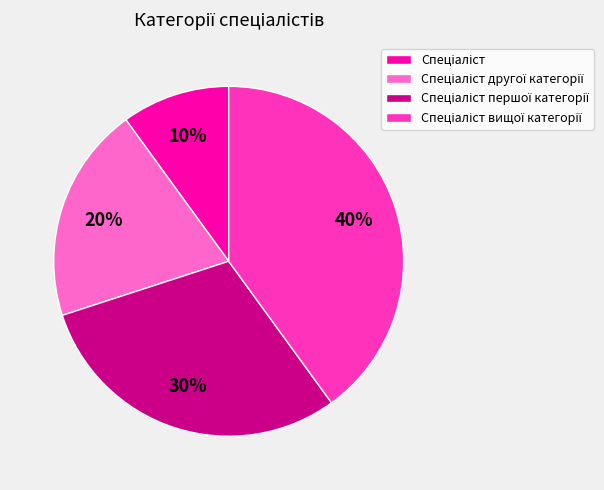

Does any single category account for the majority?

No